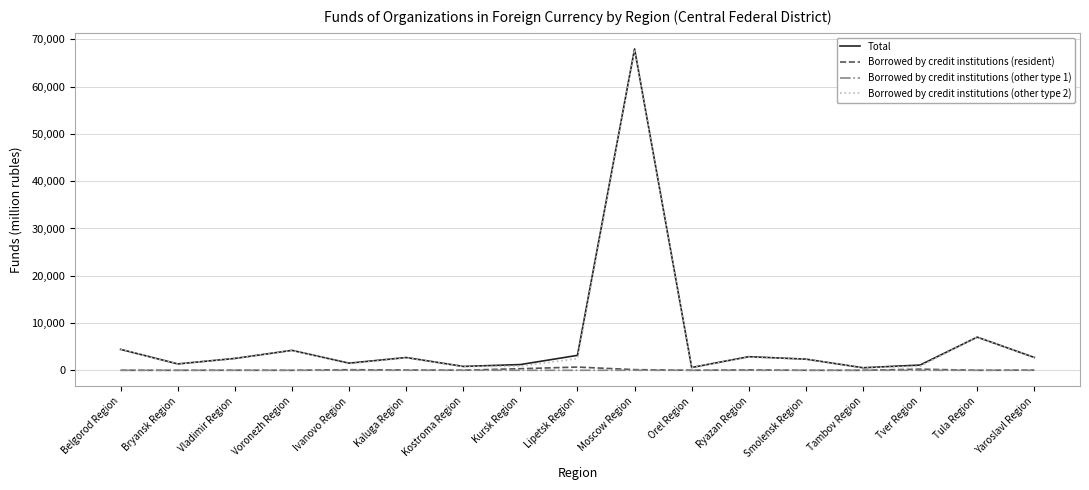

Which series has the largest range (max minus min)?

Total